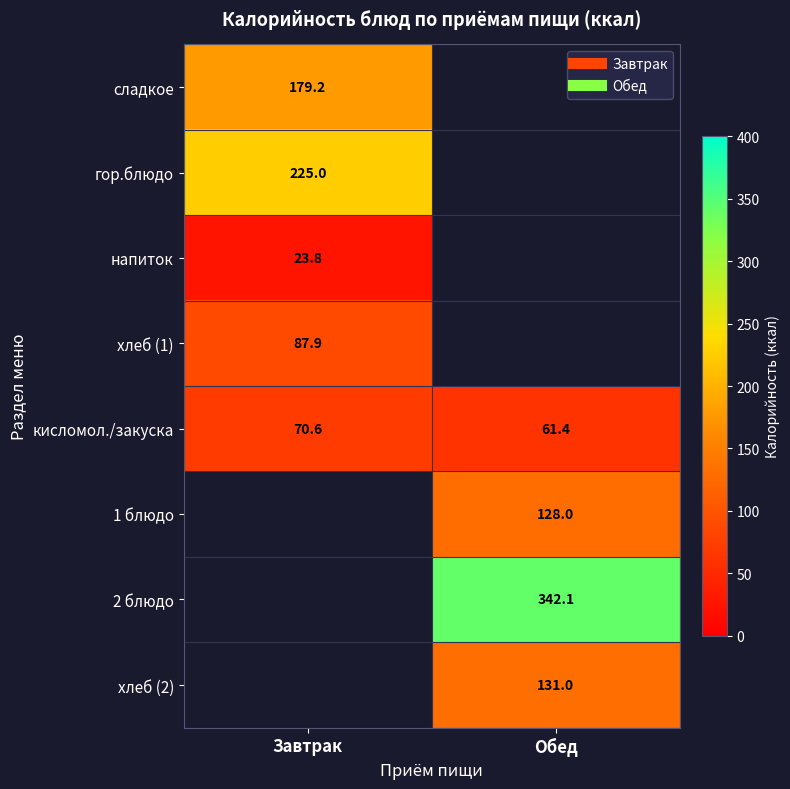

What is the smallest value displayed?

23.8